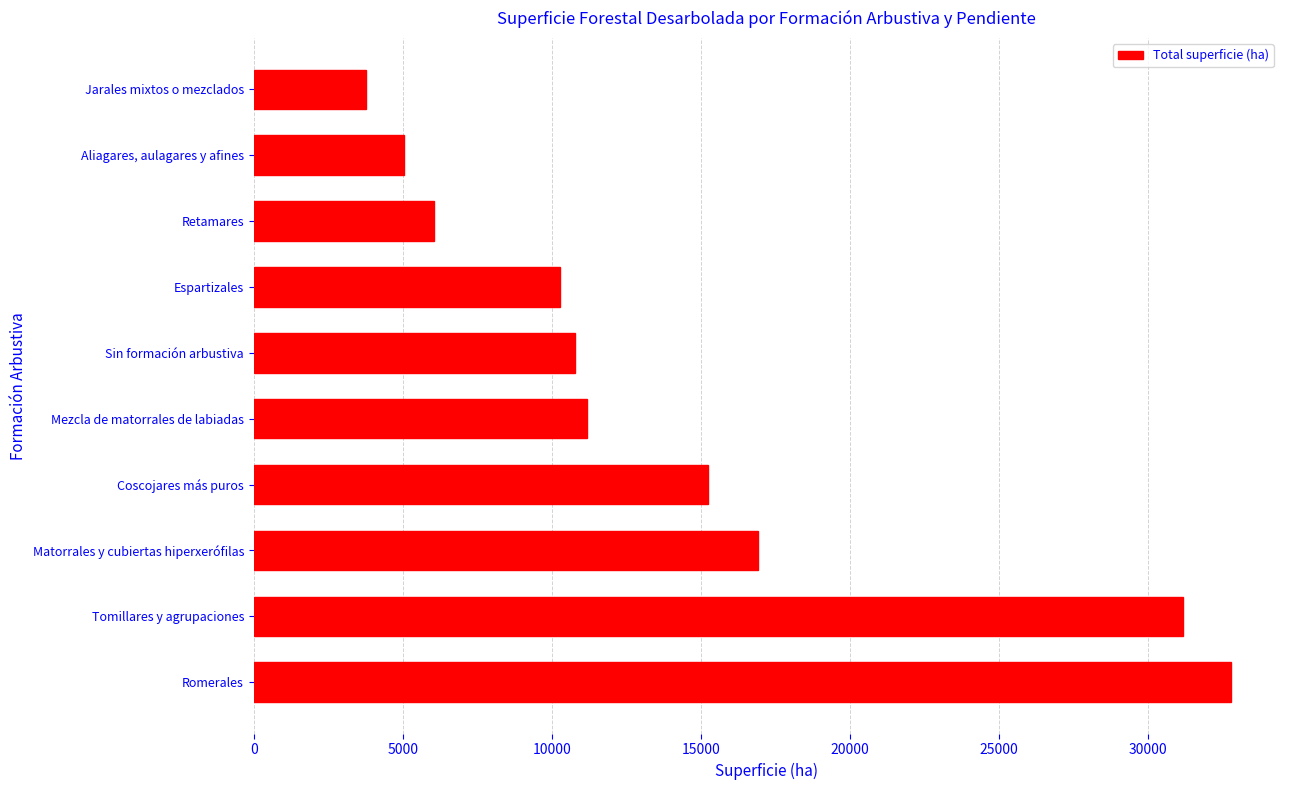

What is the ratio of the value at Mezcla de matorrales de labiadas to the value at Coscojares más puros?

0.7